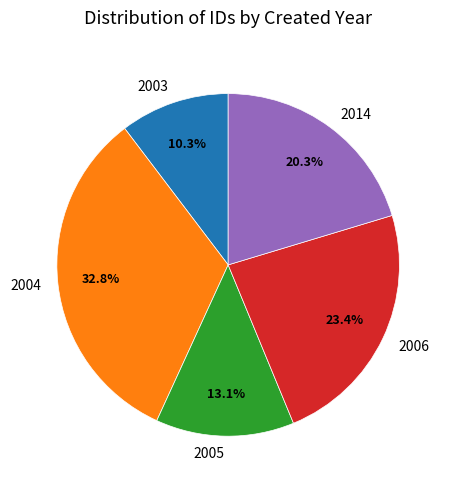

To the nearest percent, what is the average slice percentage?

20%